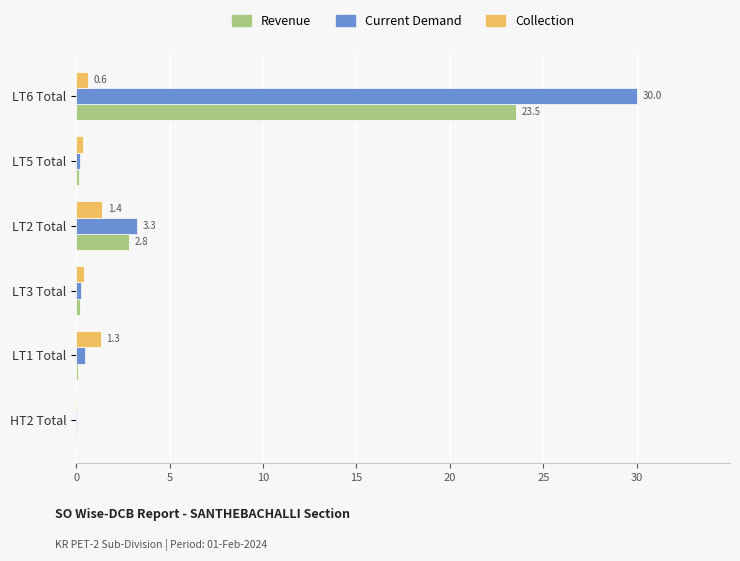

How many series are shown in this chart?

3